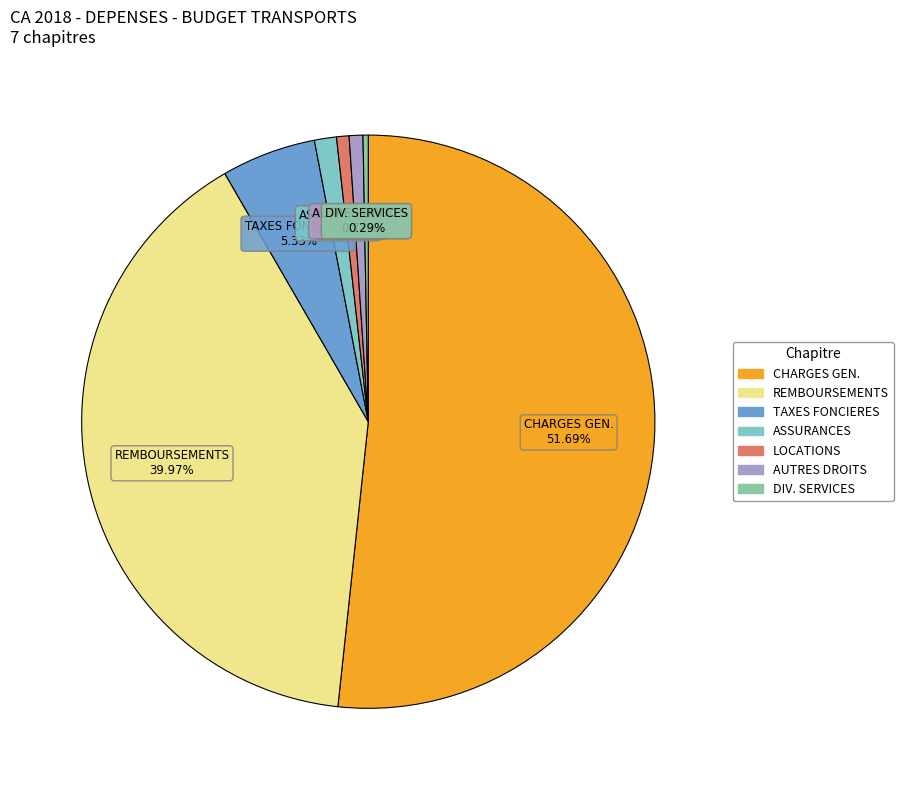

Is there any slice that represents more than half of the pie?

Yes